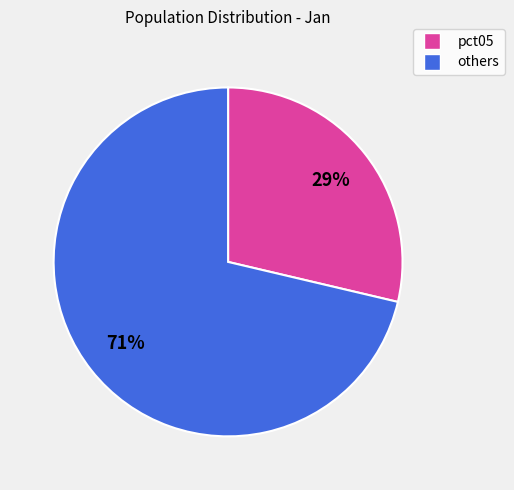

Is there a majority slice in this chart?

Yes